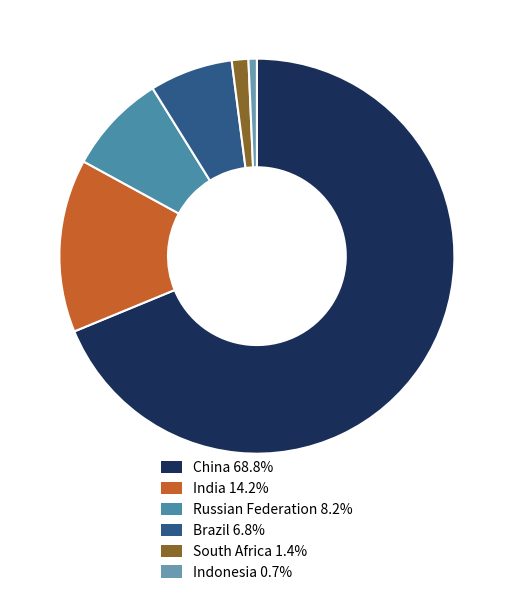

How many slices are in this pie chart?

6